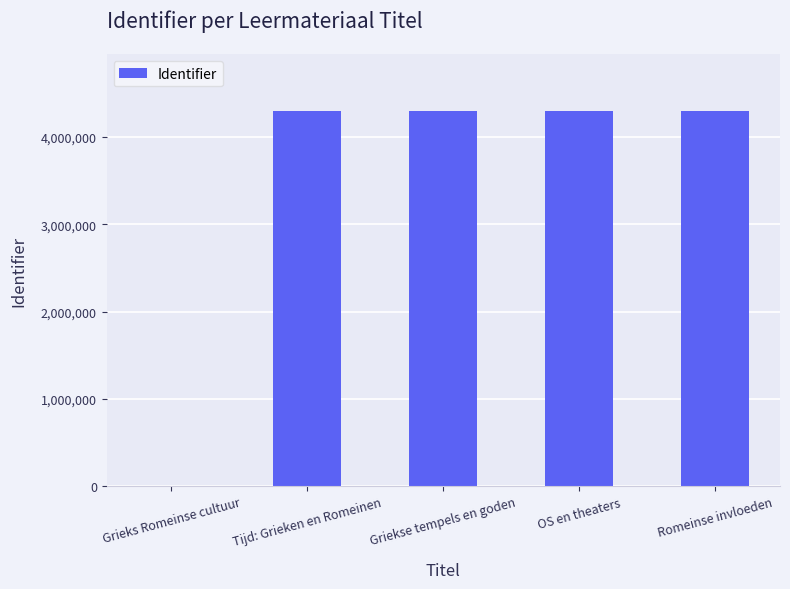

Read the value at Romeinse invloeden.

4298151